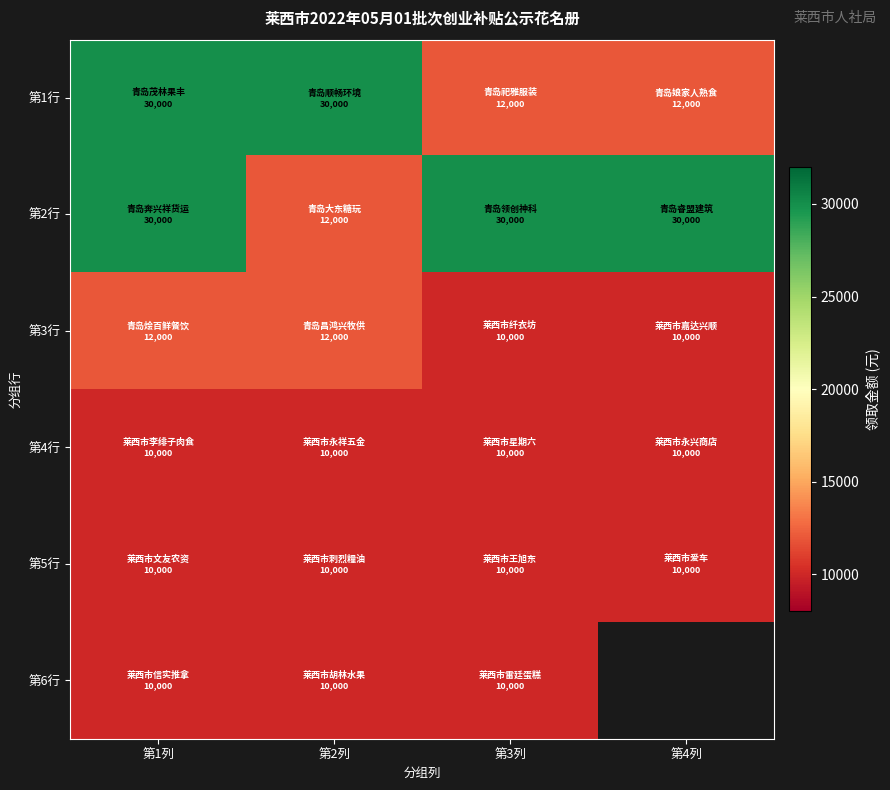

Rank the series by their maximum value, from highest to lowest.

第1行, 第2行, 第3行, 第4行, 第5行, 第6行